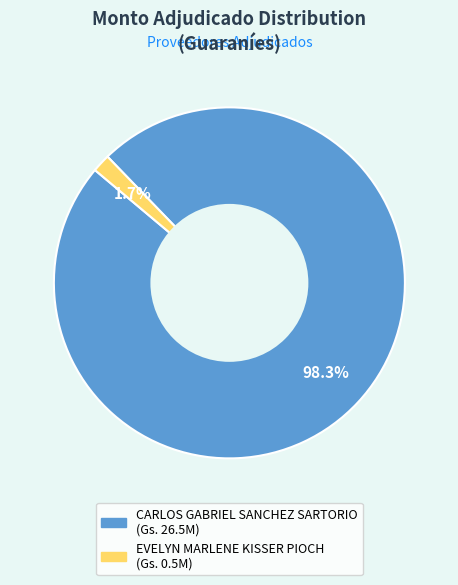

How many slices are in this pie chart?

2